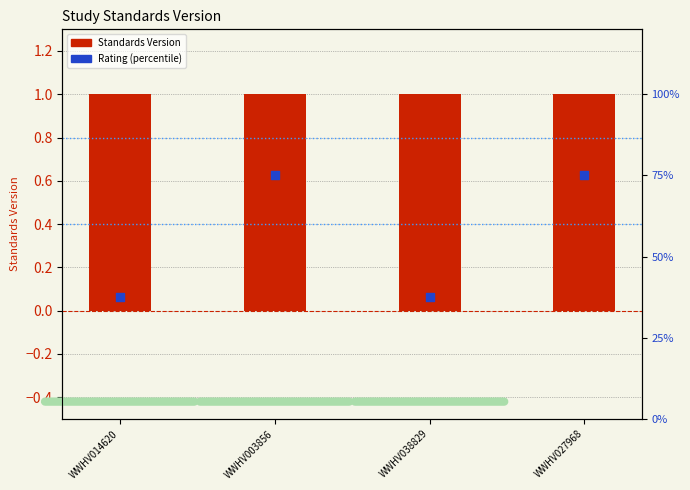

Which series contains the highest Y value?

Rating (percentile)